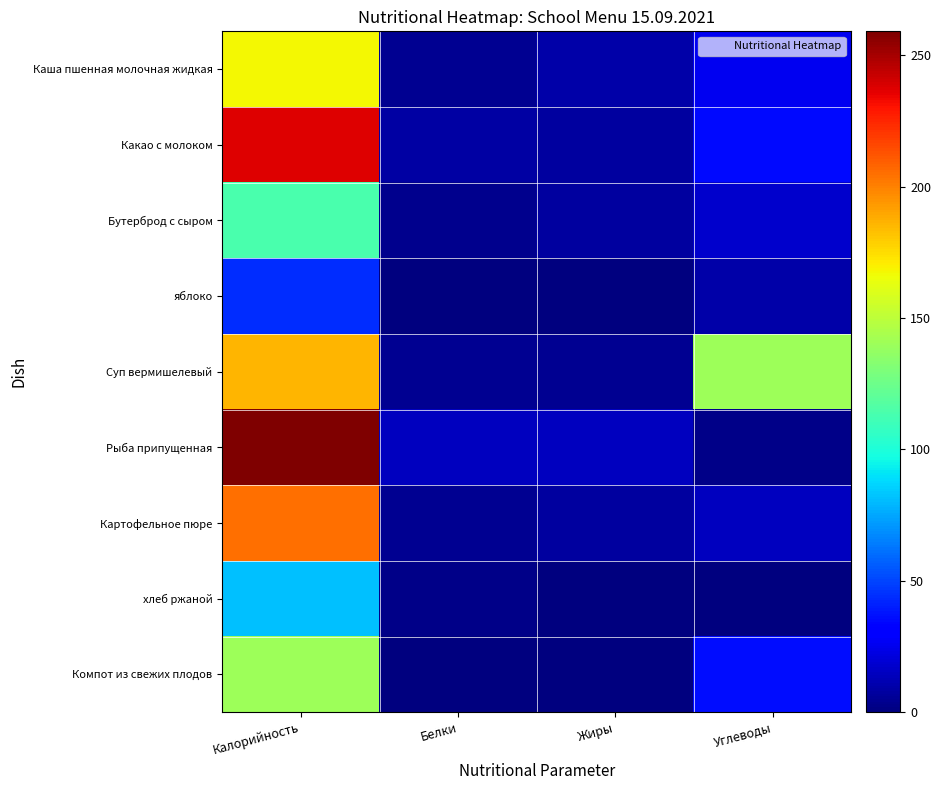

Reading left to right, list all the values displayed in this chart.

Каша пшенная молочная жидкая: Калорийность=167.8	Белки=4.3	Жиры=9.8	Углеводы=25.8
Какао с молоком: Калорийность=237.3	Белки=8.4	Жиры=7.2	Углеводы=34.6
Бутерброд с сыром: Калорийность=114.4	Белки=3.5	Жиры=7.4	Углеводы=18.0
яблоко: Калорийность=44.0	Белки=0.4	Жиры=0.4	Углеводы=9.8
Суп вермишелевый: Калорийность=186.3	Белки=5.0	Жиры=4.5	Углеводы=140.0
Рыба припущенная: Калорийность=259.2	Белки=15.0	Жиры=14.5	Углеводы=2.2
Картофельное пюре: Калорийность=204.8	Белки=4.3	Жиры=7.7	Углеводы=14.4
хлеб ржаной: Калорийность=81.5	Белки=3.0	Жиры=0.5	Углеводы=0.5
Компот из свежих плодов: Калорийность=140.0	Белки=0.2	Жиры=0.0	Углеводы=35.6